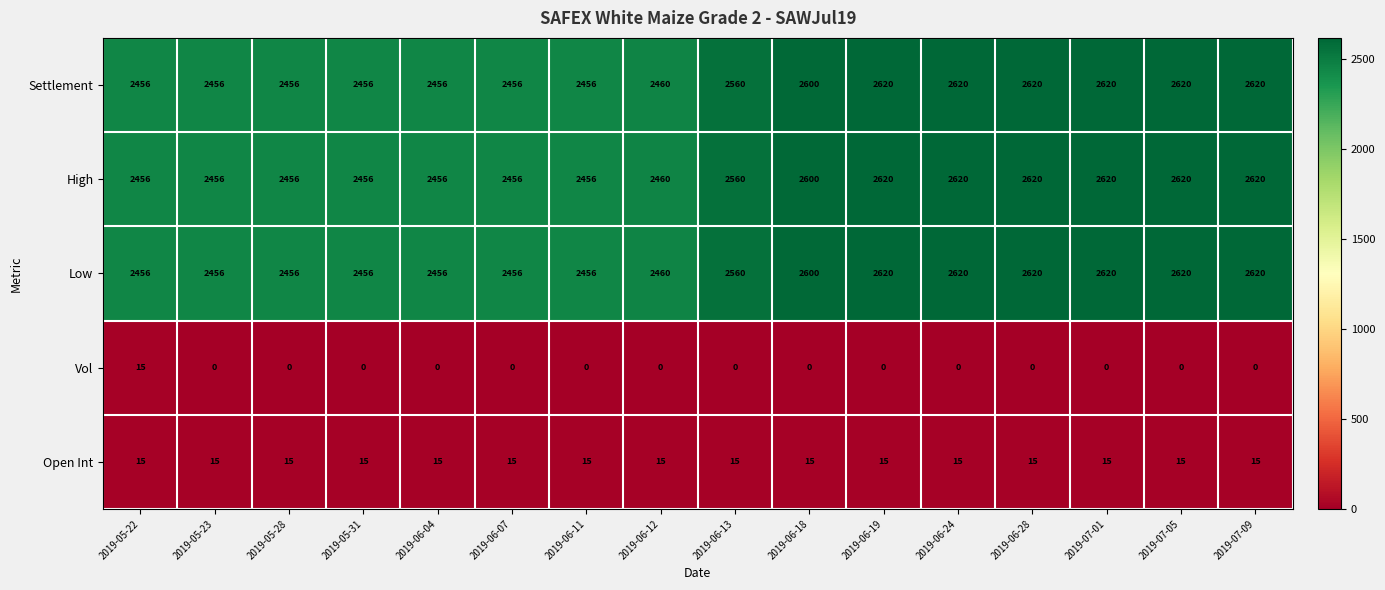

At how many categories does at least one series exceed 467?

16